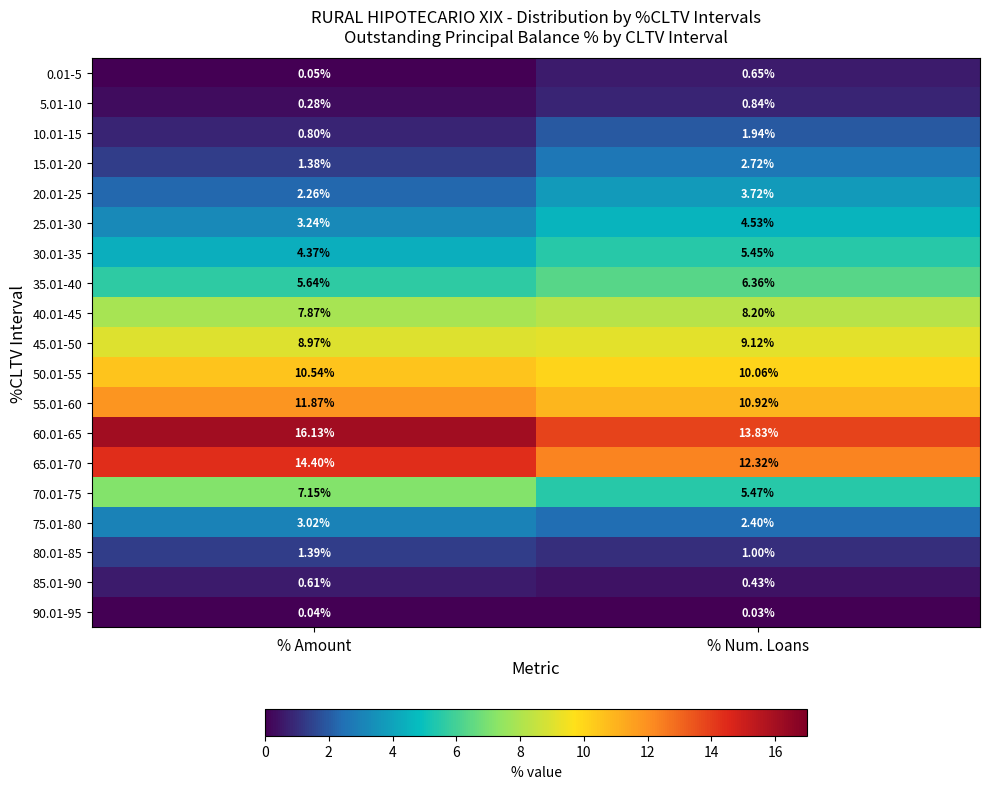

At which label is 20.01-25 closest to 2?

% Amount